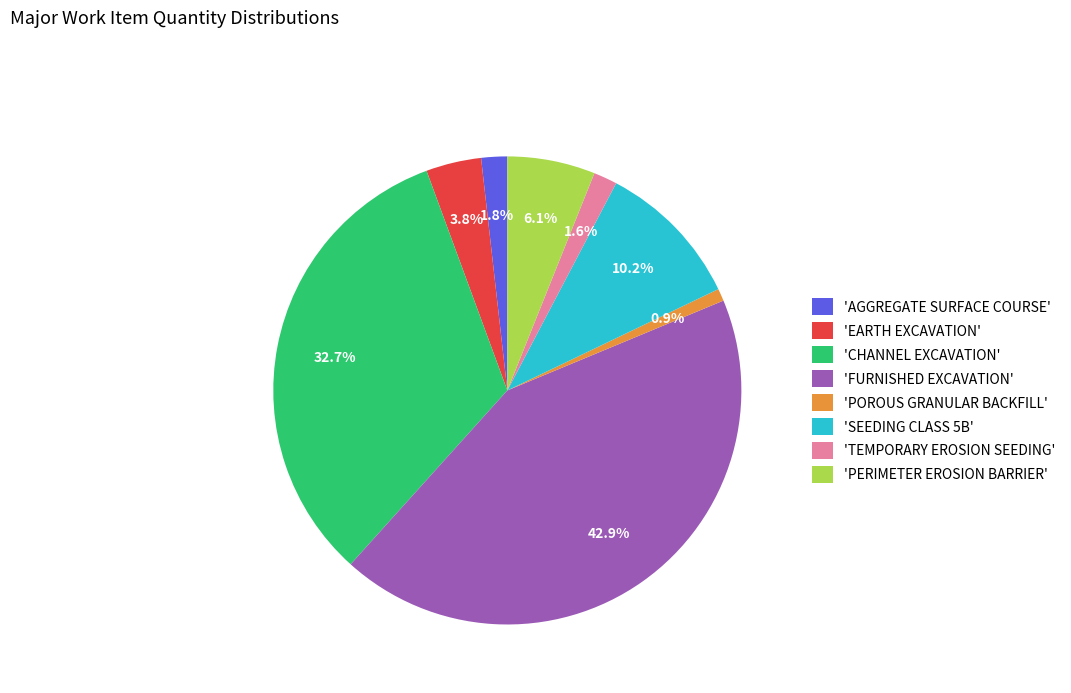

Is 'SEEDING CLASS 5B' the majority of the pie?

No